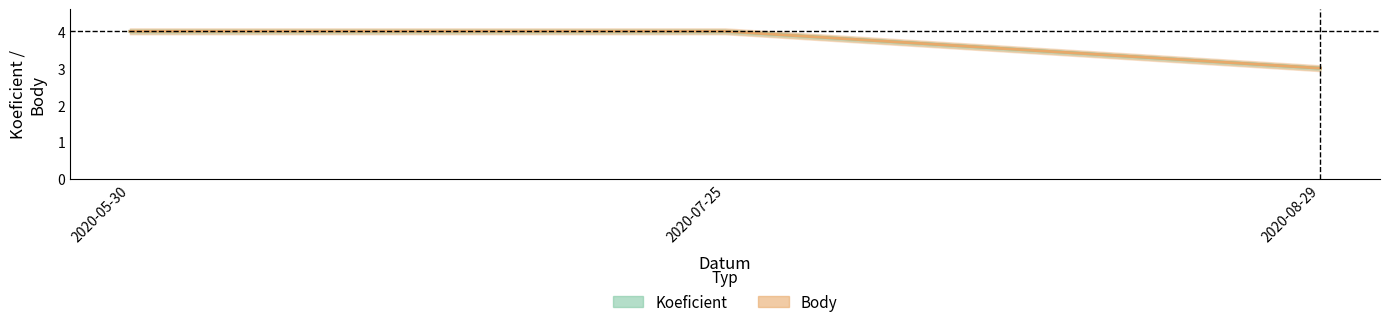

Which series has the widest spread of values?

Koeficient